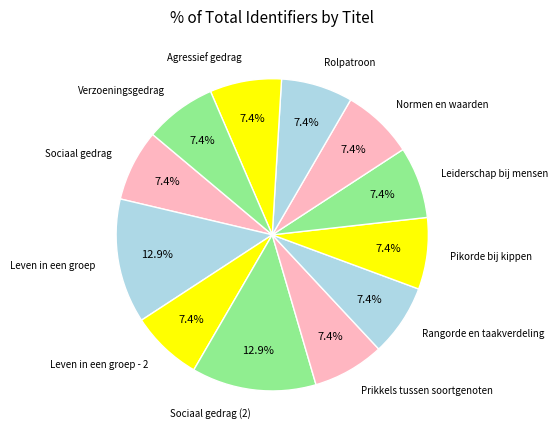

To the nearest percent, what is the average slice percentage?

8%